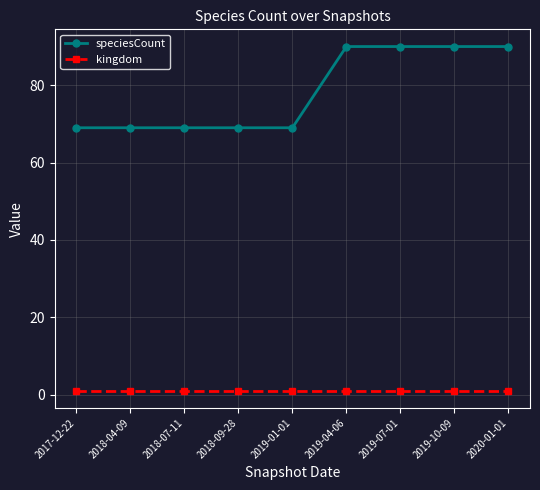

True or false: speciesCount has a value of 47 at 2019-01-01.

False